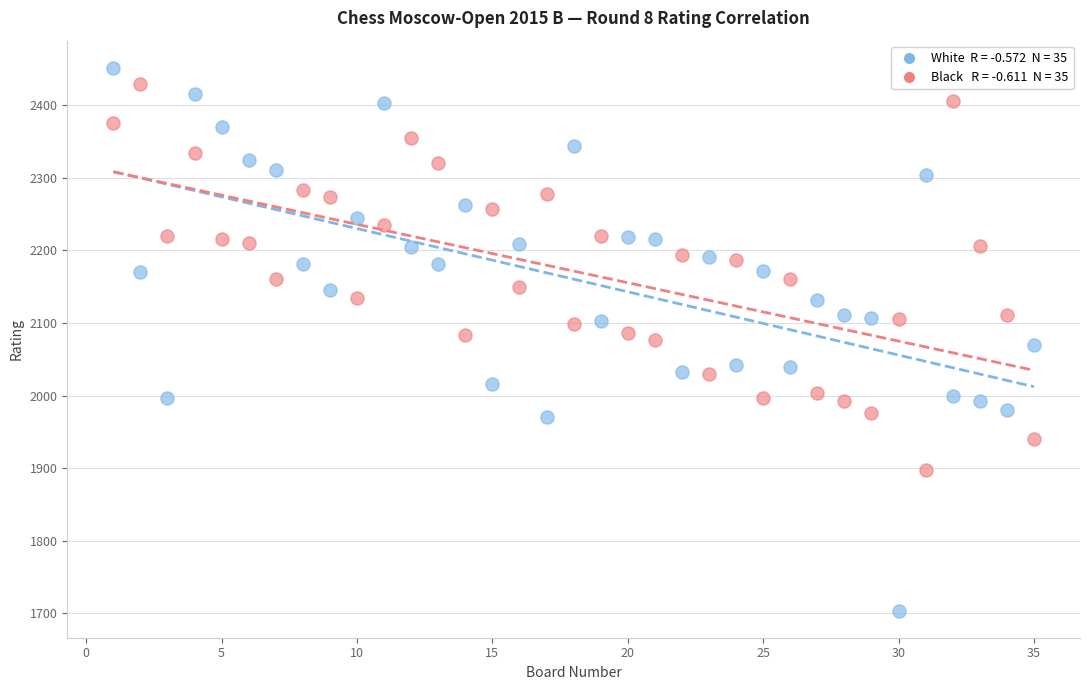

Across all data points, what is the range of X values (max minus min)?

34